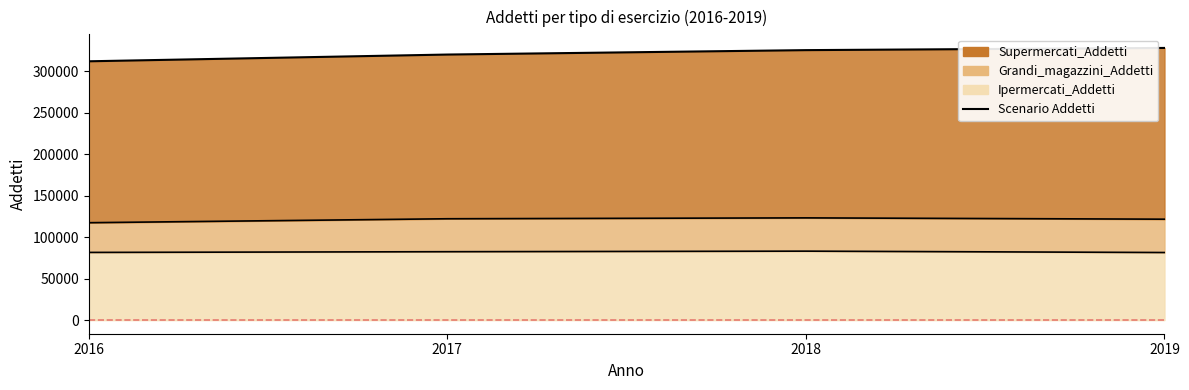

True or false: Grandi_magazzini_Addetti and Supermercati_Addetti intersect in this chart.

False